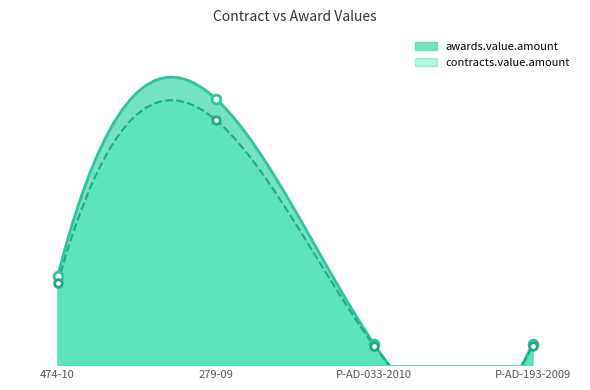

Which series reaches the minimum Y coordinate?

contracts.value.amount